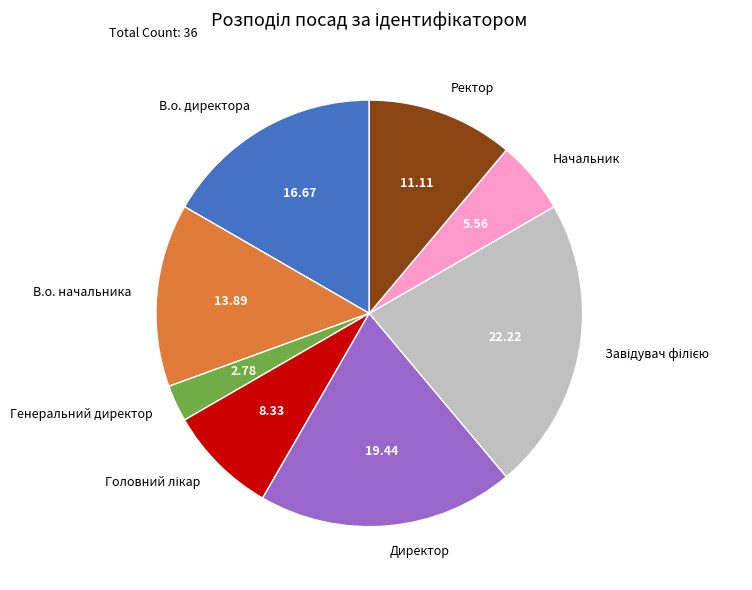

Does Директор represent more than half of the total?

No